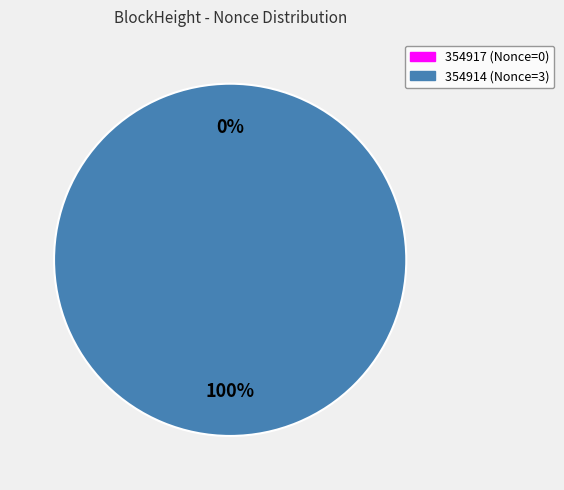

To the nearest percent, what is the difference between the largest and smallest slice percentages?

100%